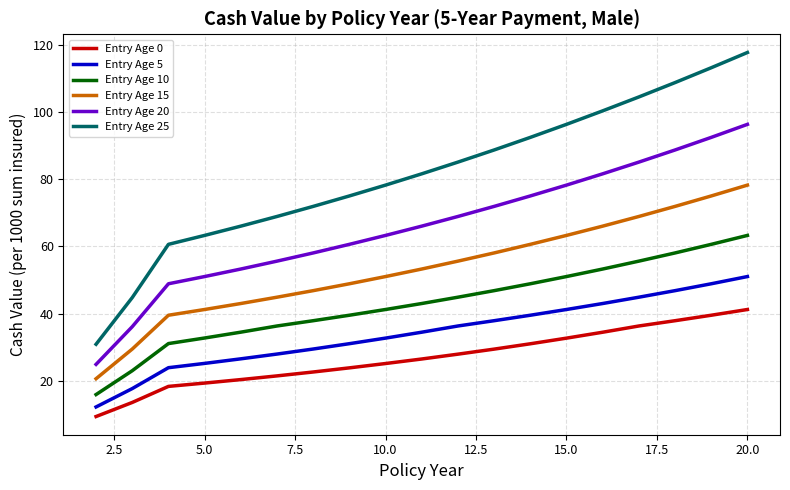

What is the difference between the maximum and minimum values in the Entry Age 25 series?

86.9